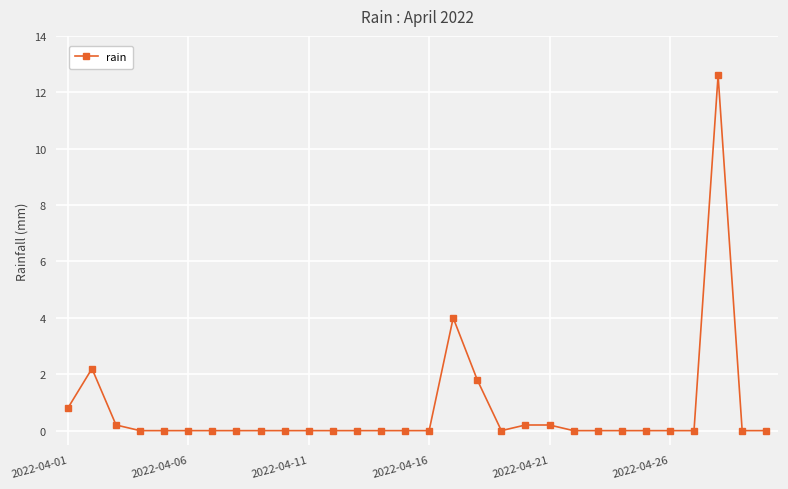

What is the maximum value shown in the chart?

12.6